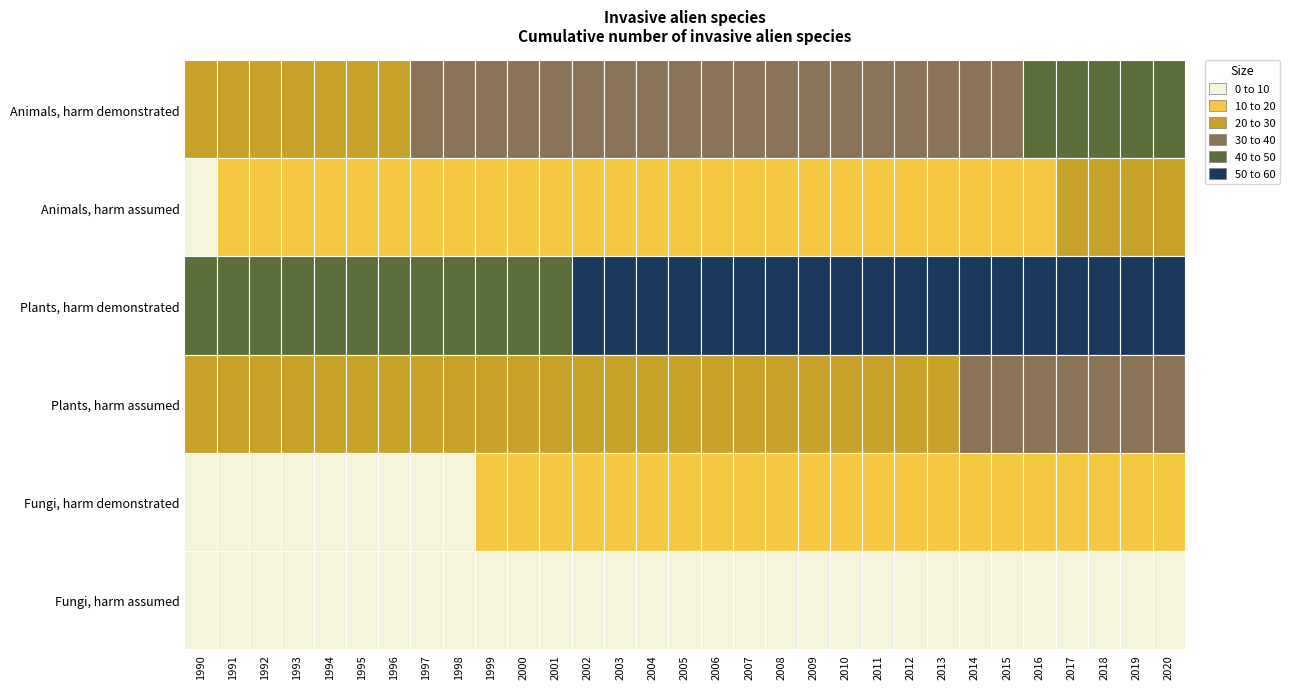

List the series in order of their peak value, highest first.

Plants, harm demonstrated, Animals, harm demonstrated, Plants, harm assumed, Animals, harm assumed, Fungi, harm demonstrated, Fungi, harm assumed